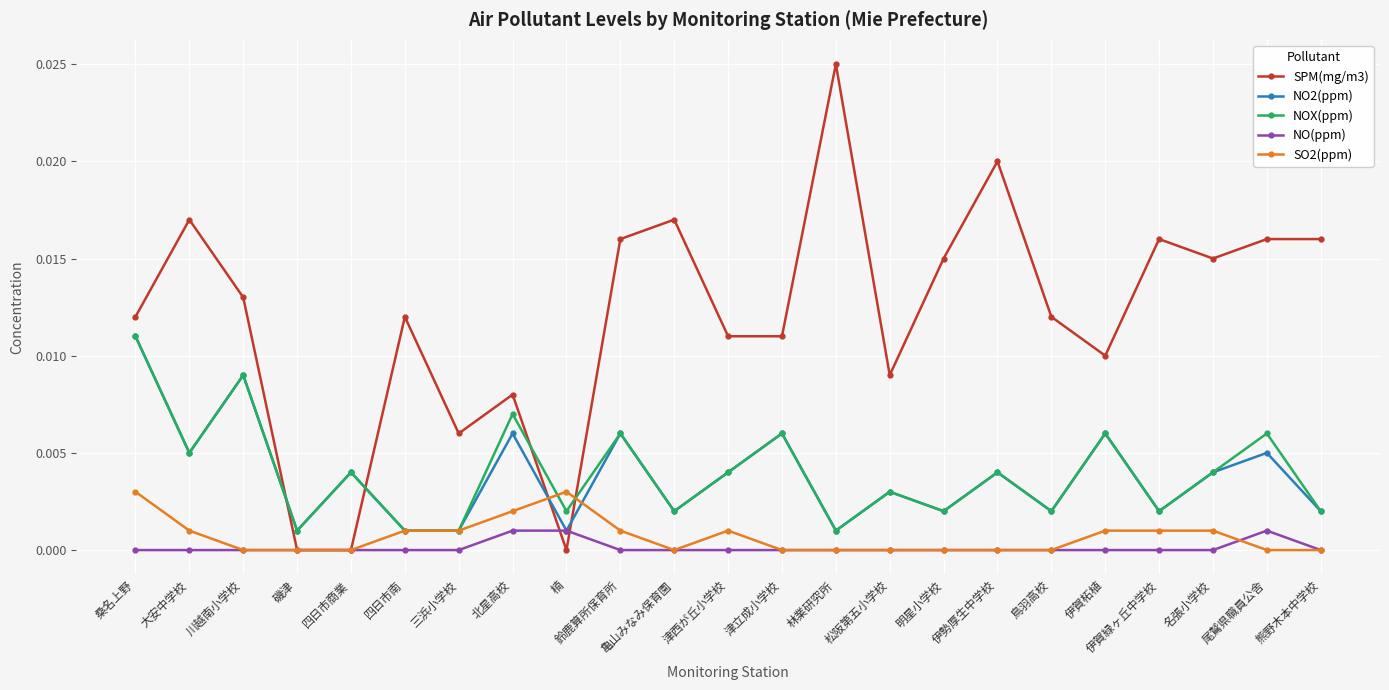

Which series changed the most between 亀山みなみ保育園 and 津立成小学校?

SPM(mg/m3)